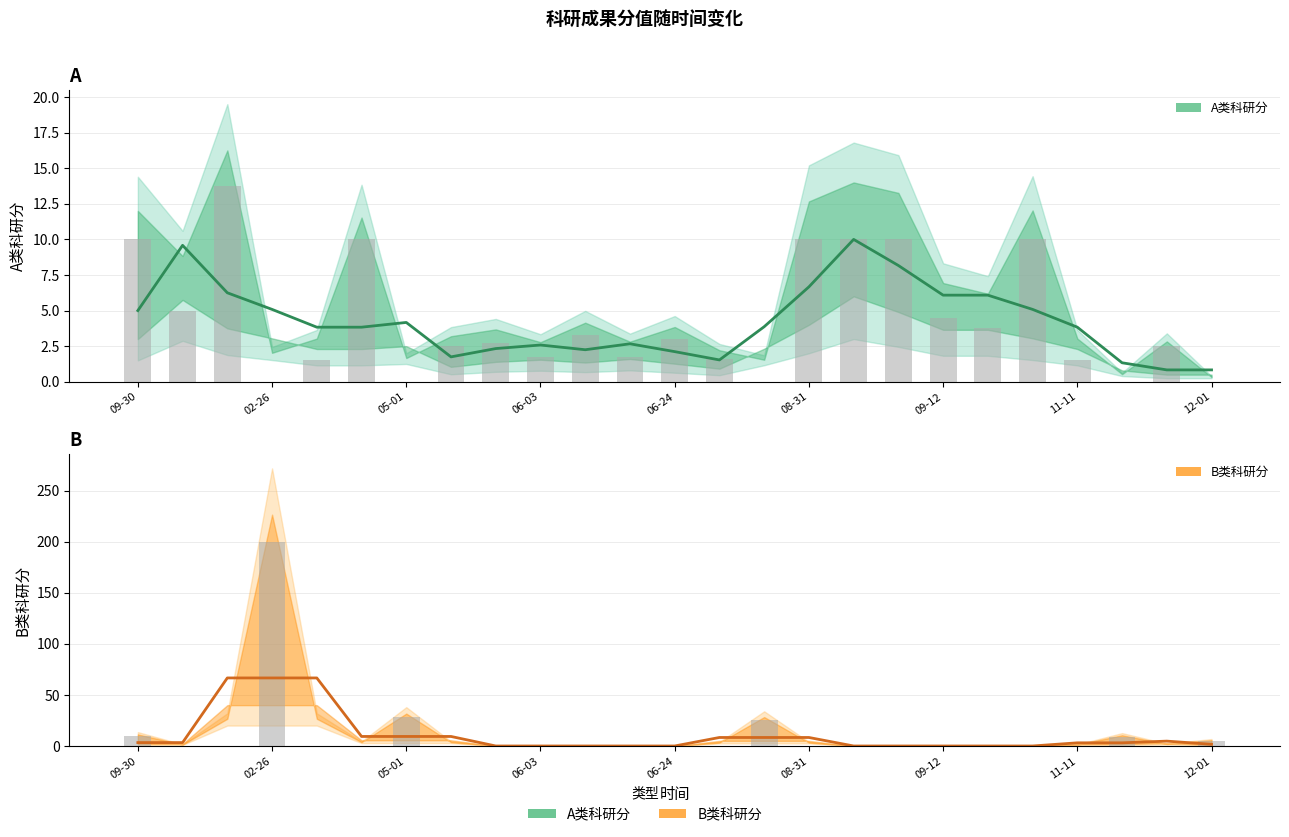

How many data points does each series have?

25